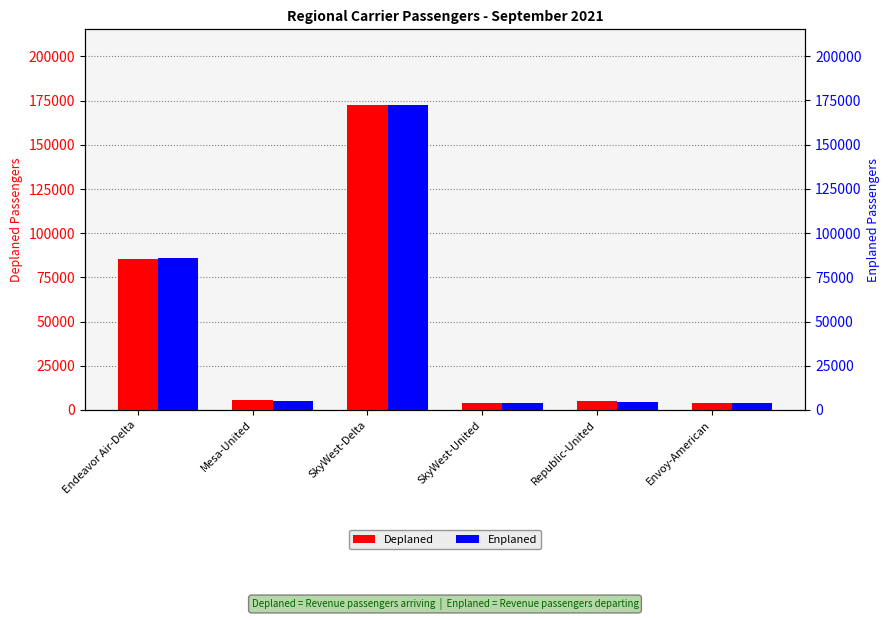

Which series has the largest range (max minus min)?

Deplaned